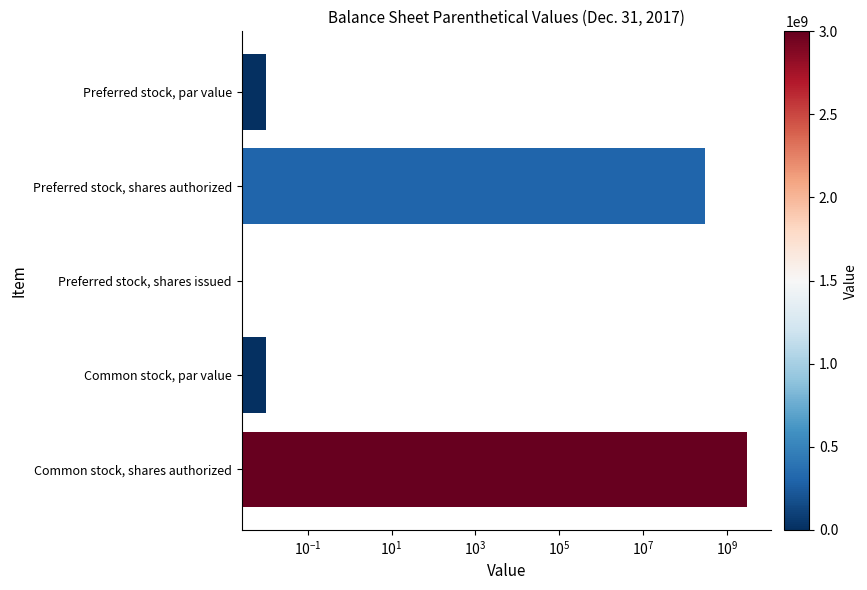

Reading left to right, list all the values displayed in this chart.

0.0	300000000.0	0.0	0.0	3000000000.0